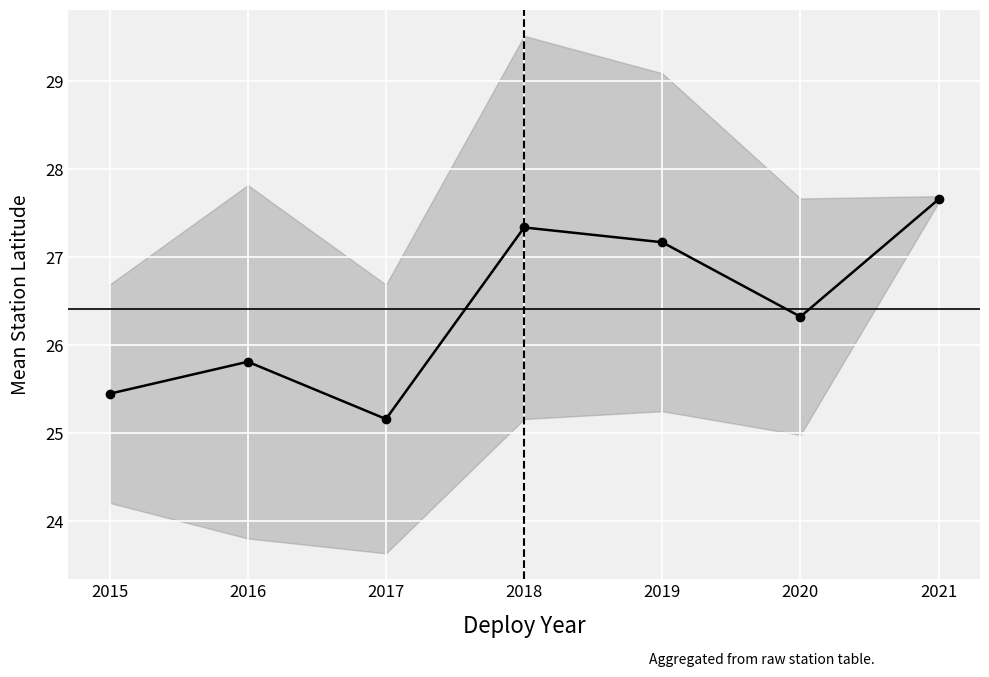

Reading right to left, extract all data points from this chart.

2021=27.7	2020=26.3	2019=27.2	2018=27.3	2017=25.2	2016=25.8	2015=25.4